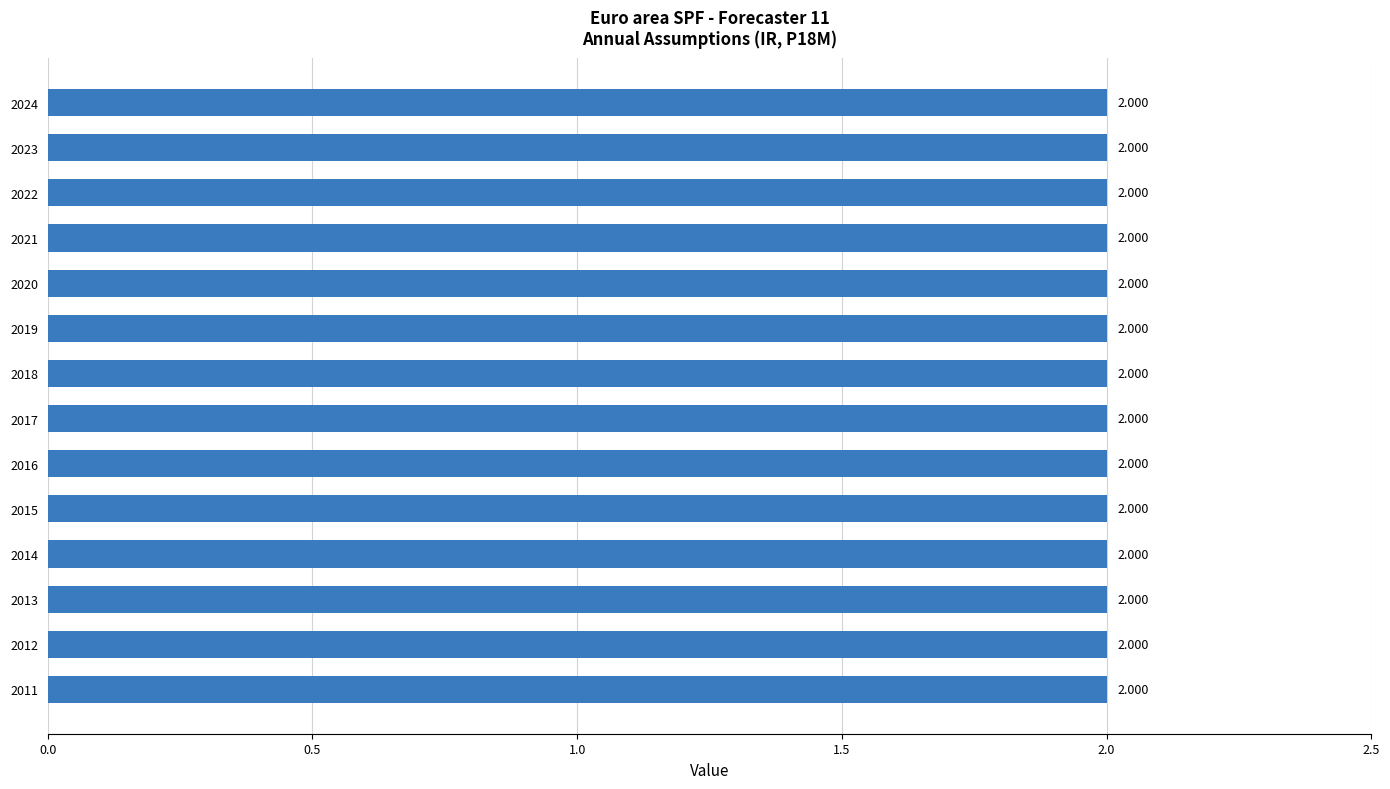

Which category has the lowest value in the DECIMALS series?

2011